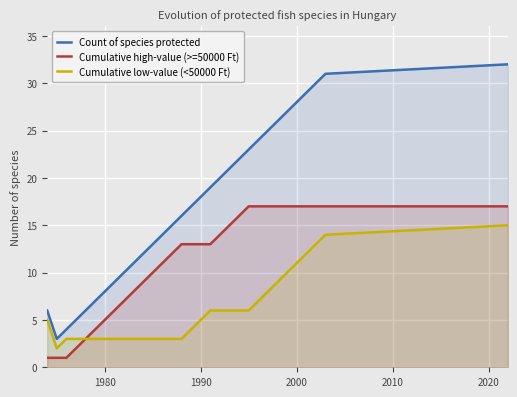

Which series has the largest total across all categories?

Count of species protected